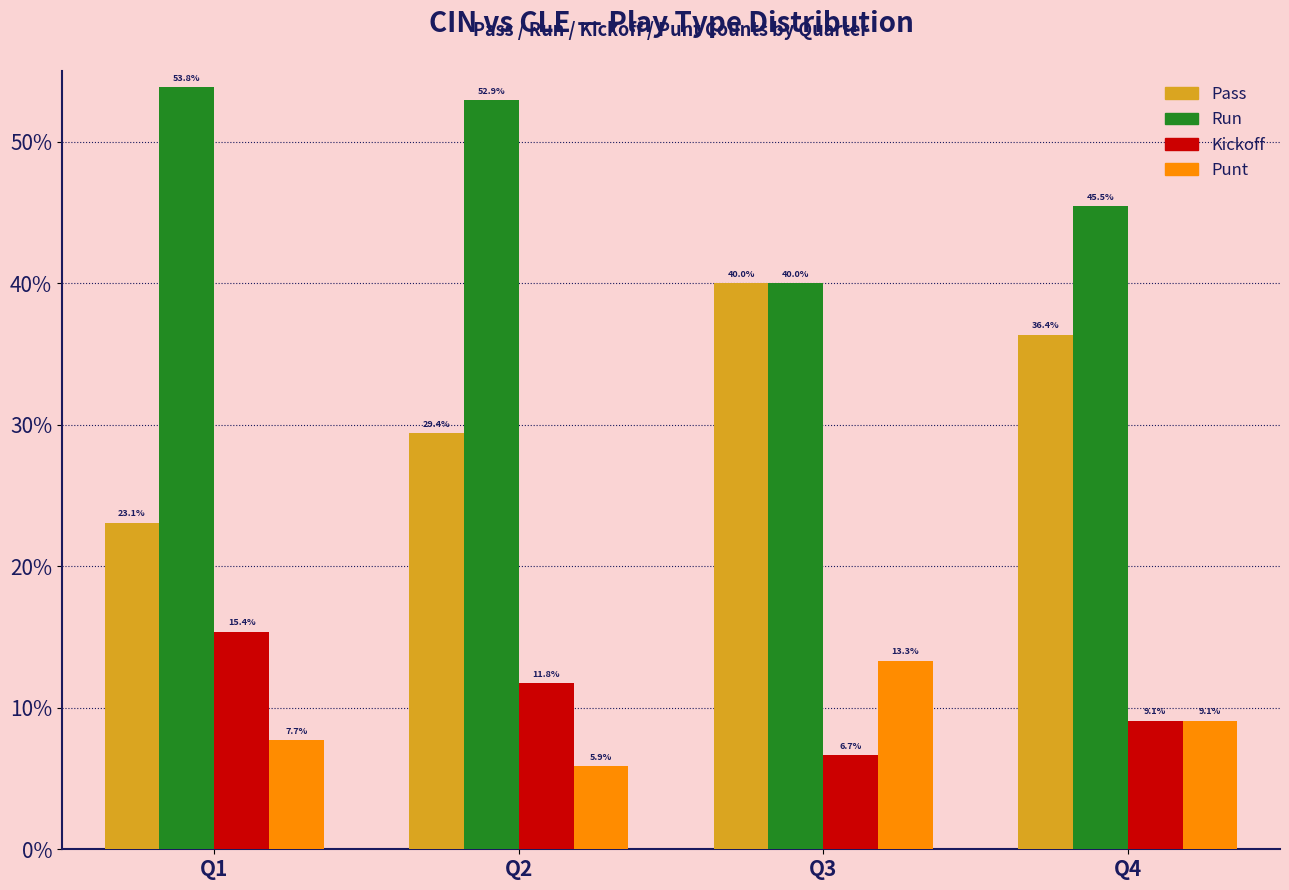

What is the greatest value displayed?

53.8